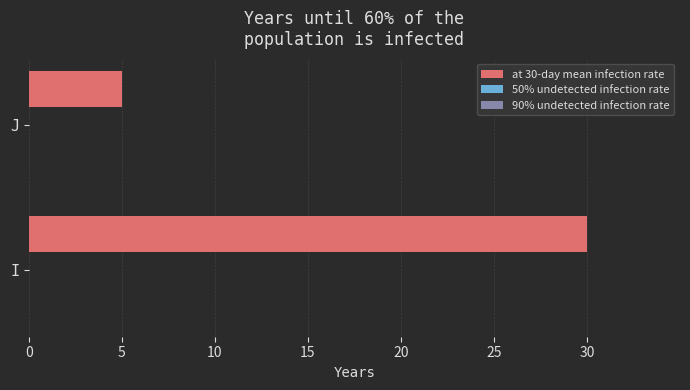

Reading top to bottom, what are all the values shown in this chart?

J=5	I=30